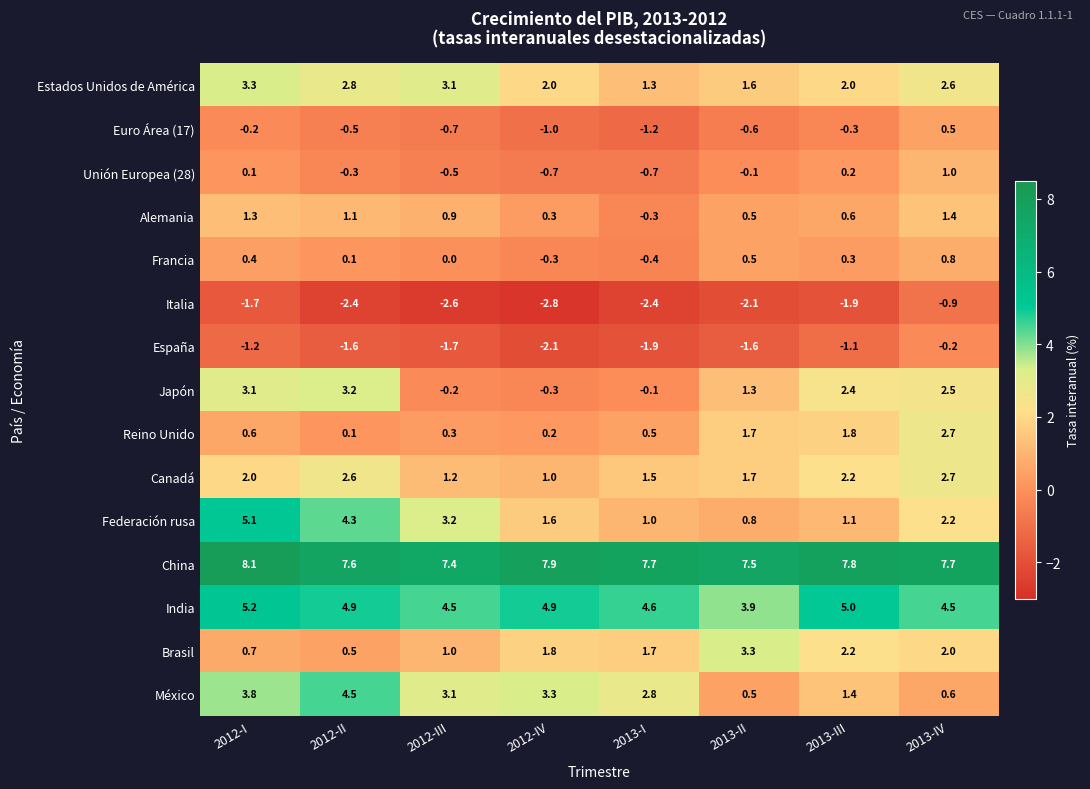

Which series changed the most between 2012-III and 2012-IV?

Federación rusa